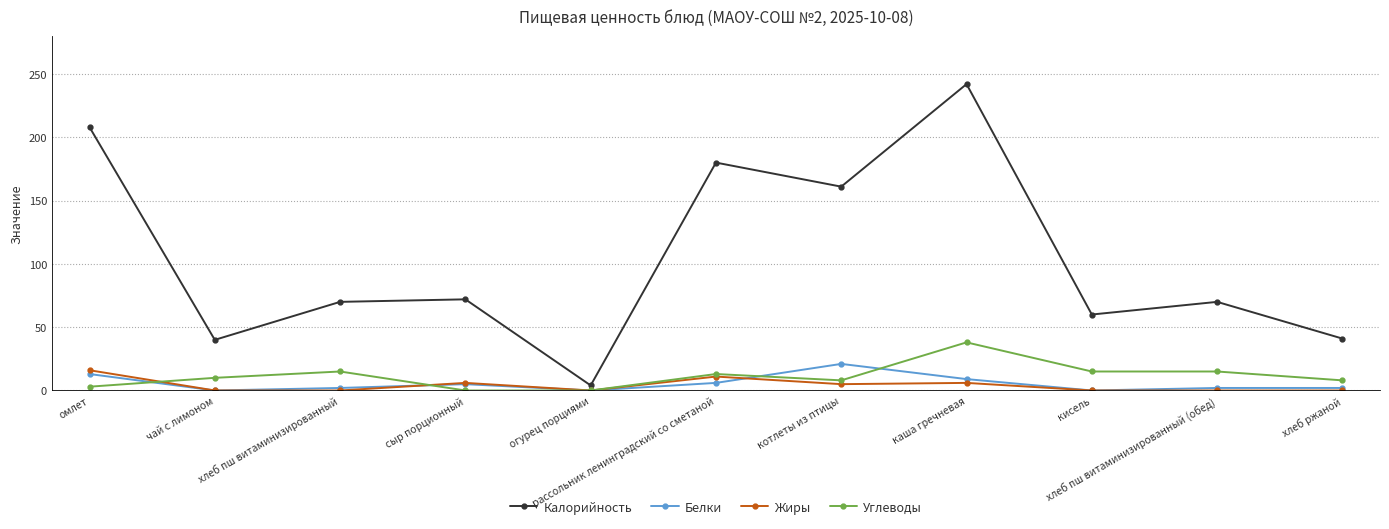

The value of Белки at омлет is 13. True or false?

True